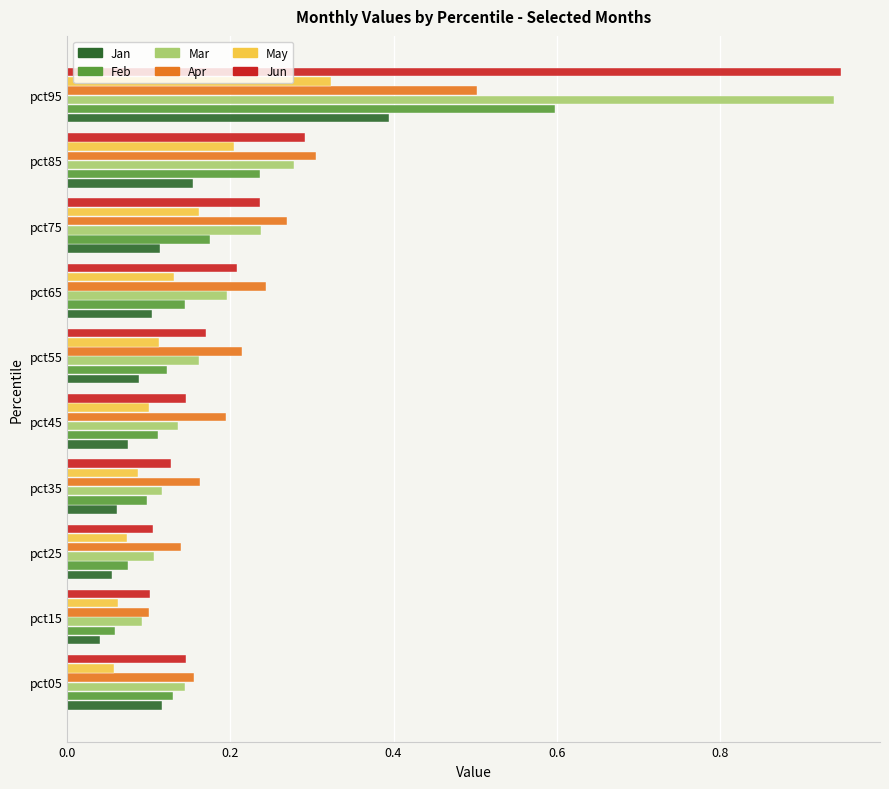

Which series changed the most between pct15 and pct45?

Apr